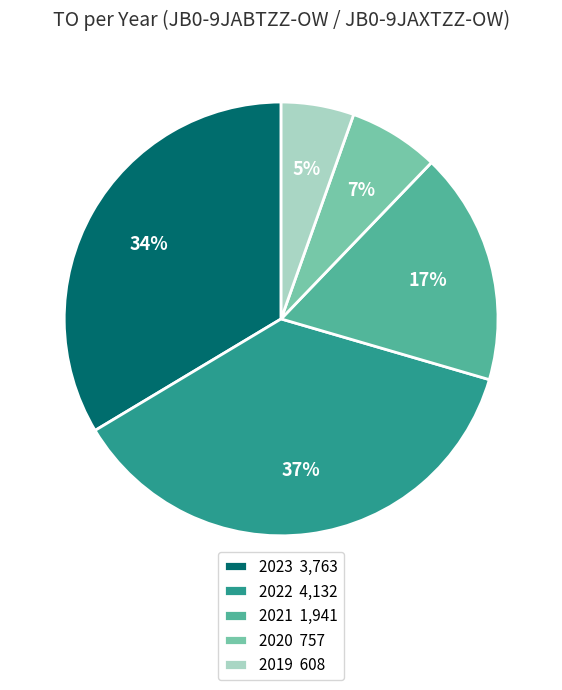

Rank the categories by value from lowest to highest.

2019 608, 2020 757, 2021 1,941, 2023 3,763, 2022 4,132